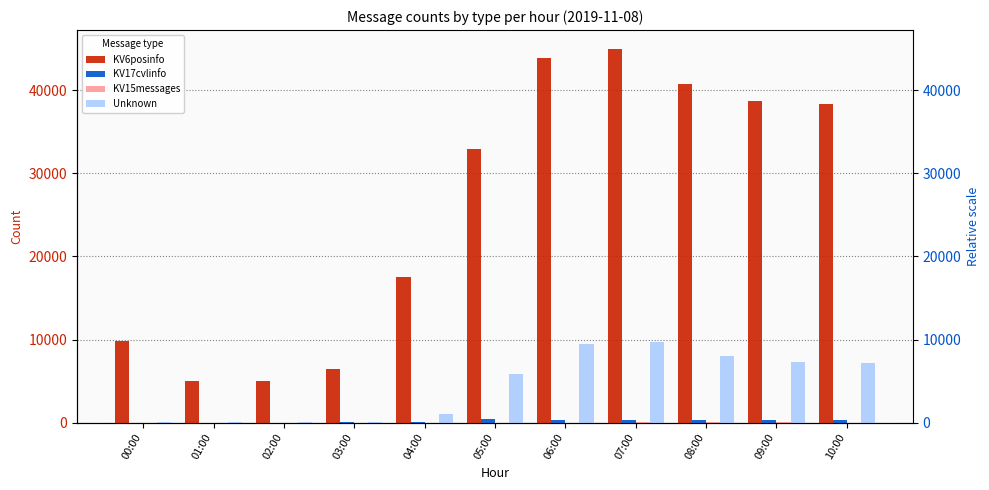

Reading left to right, what are all the values shown in this chart?

KV6posinfo: 9791	4988	5016	6406	17475	32983	43934	44994	40728	38680	38300
KV17cvlinfo: 0	0	16	71	118	386	353	314	290	269	271
KV15messages: 0	0	0	0	2	11	12	23	38	30	22
Unknown: 76	71	71	72	1048	5904	9447	9728	8065	7346	7169